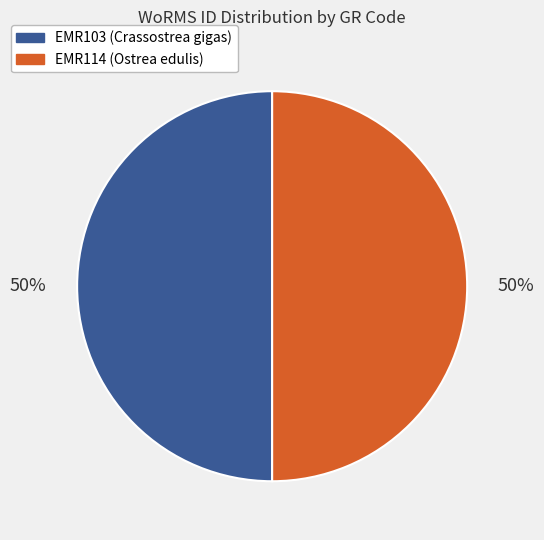

The EMR103 (Crassostrea gigas) slice represents 41% of the pie. True or false?

False